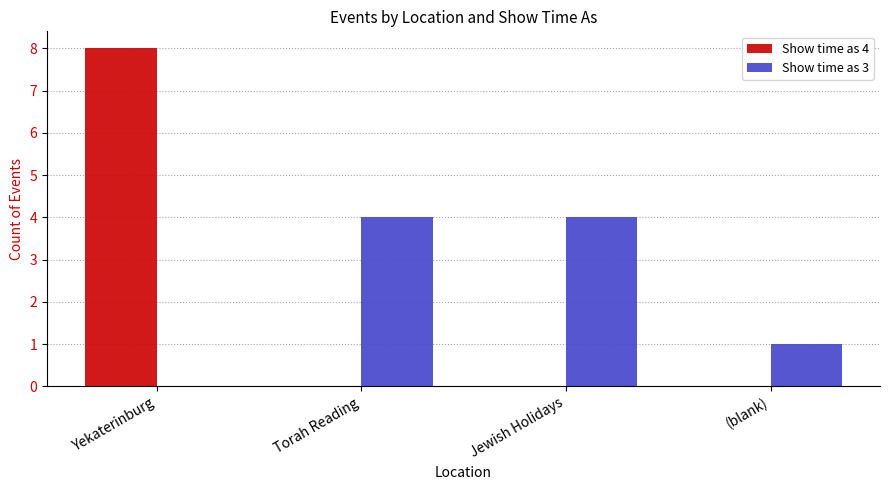

True or false: Show time as 3 has a value of 2 at Yekaterinburg.

False